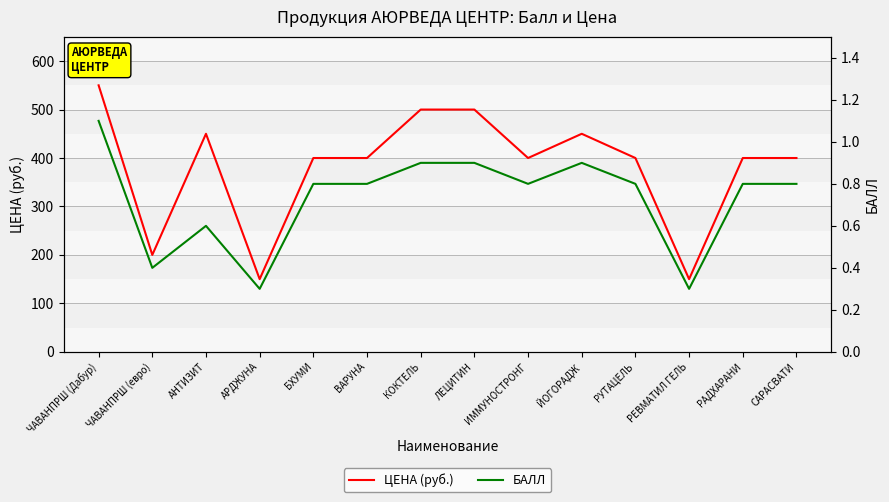

How many data points does each series have?

14